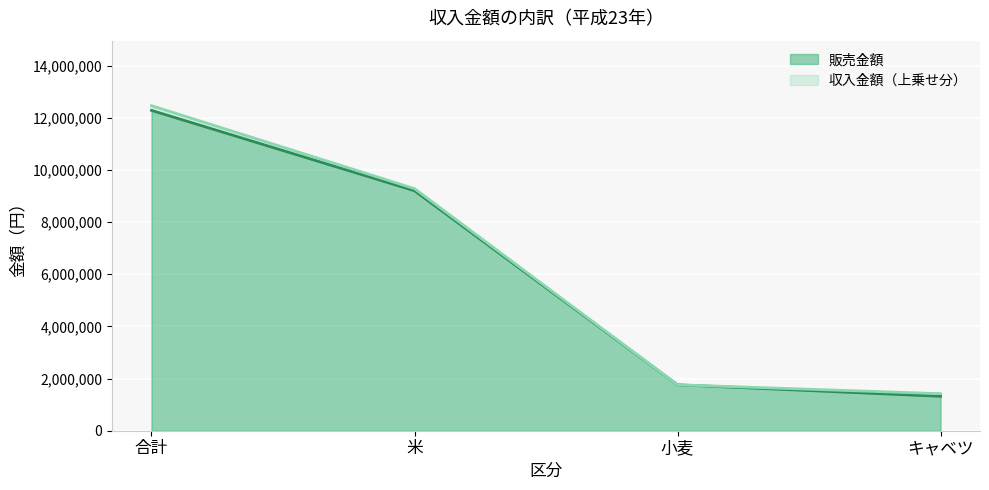

True or false: 販売金額 and 収入金額 cross at least once.

False